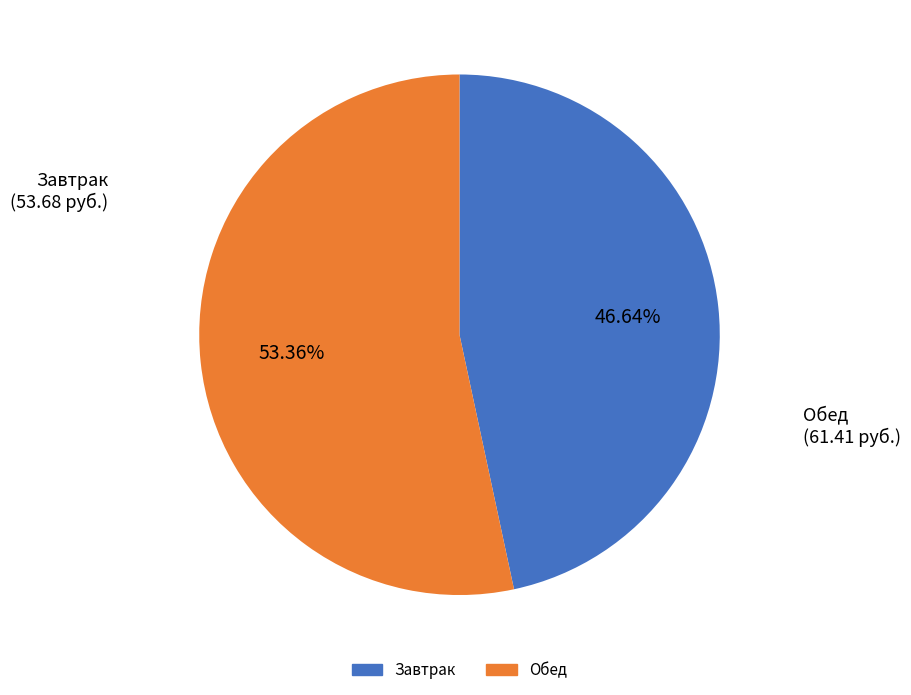

To the nearest percent, what is the difference between the largest and smallest slice percentages?

7%